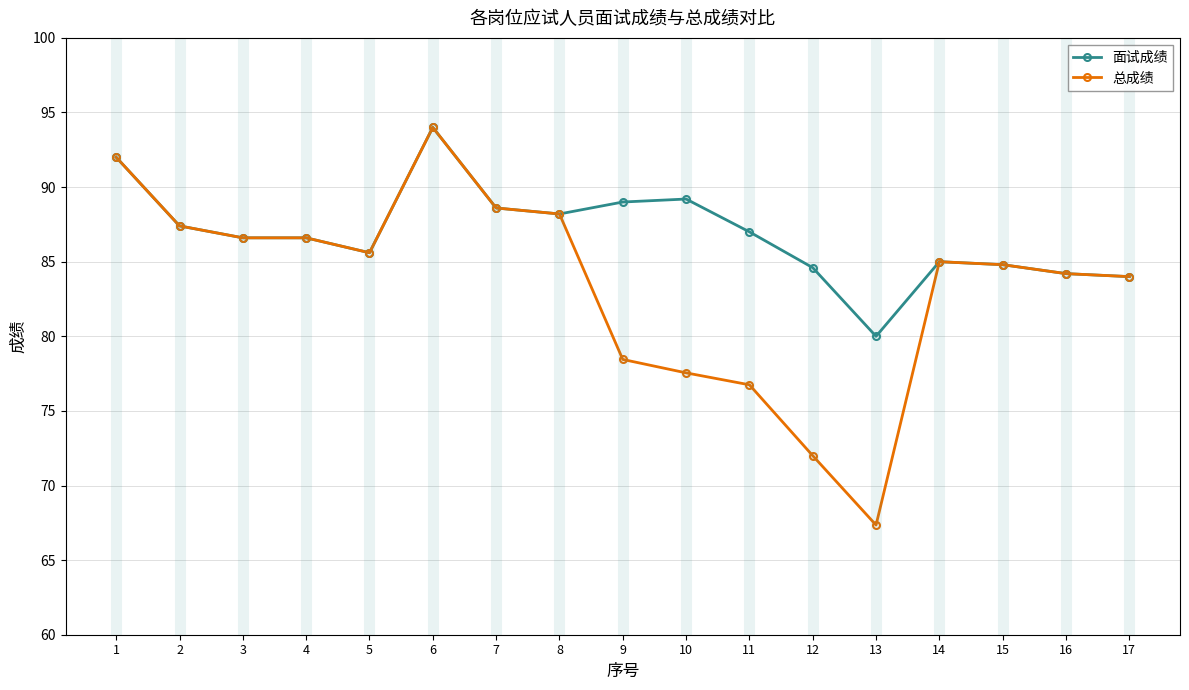

How many categories are shown in the chart?

17